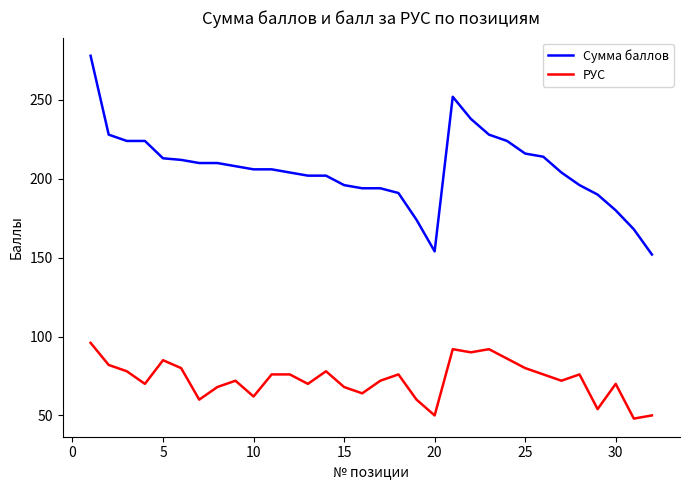

Which series has the largest total across all categories?

Сумма баллов